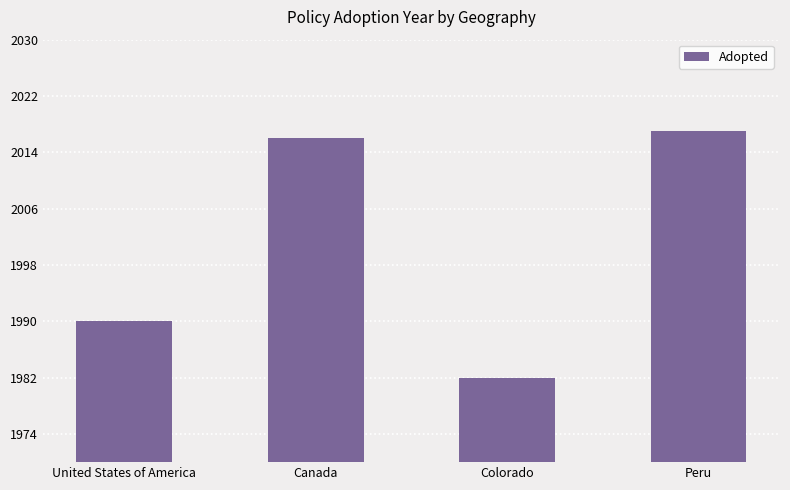

Reading left to right, transcribe all the data shown in this chart.

1990	2016	1982	2017